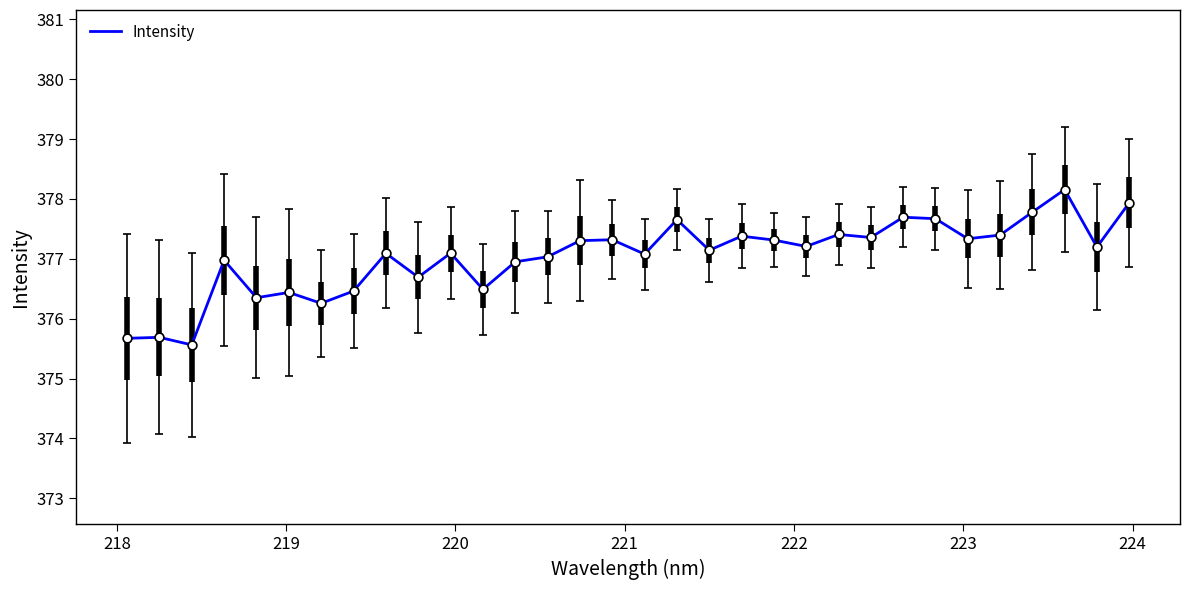

What is the difference between the maximum and minimum values?

2.6